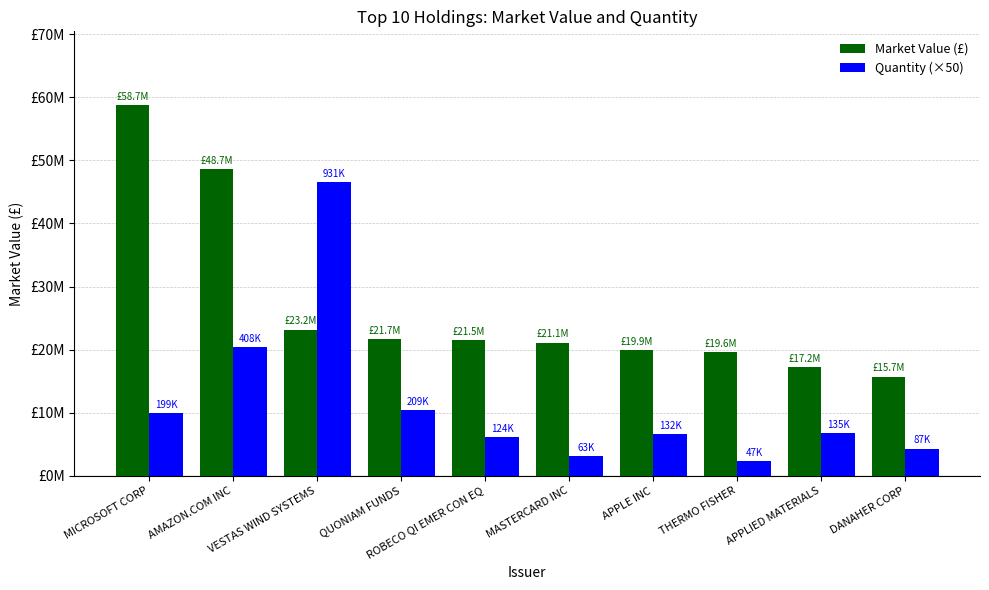

Where does the Quantity (×50) series first go above 6764077?

MICROSOFT CORP